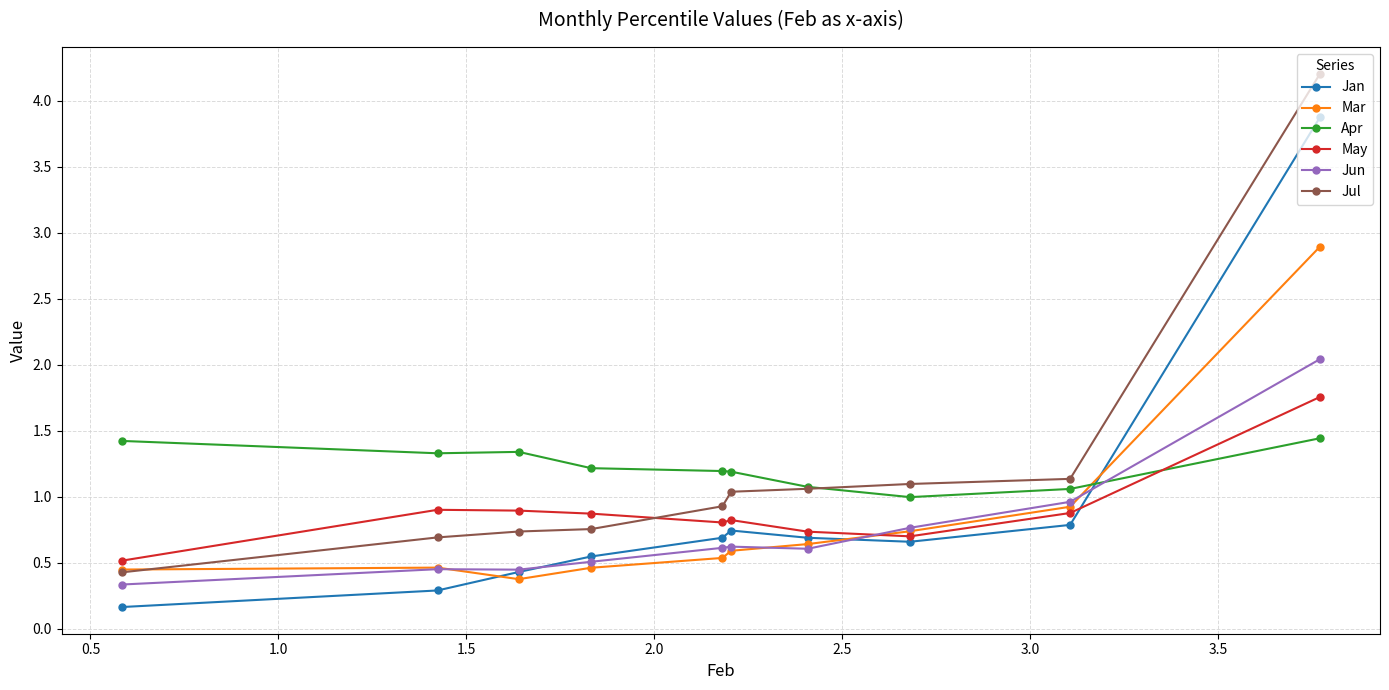

What is the sum of all Jan values?

8.9